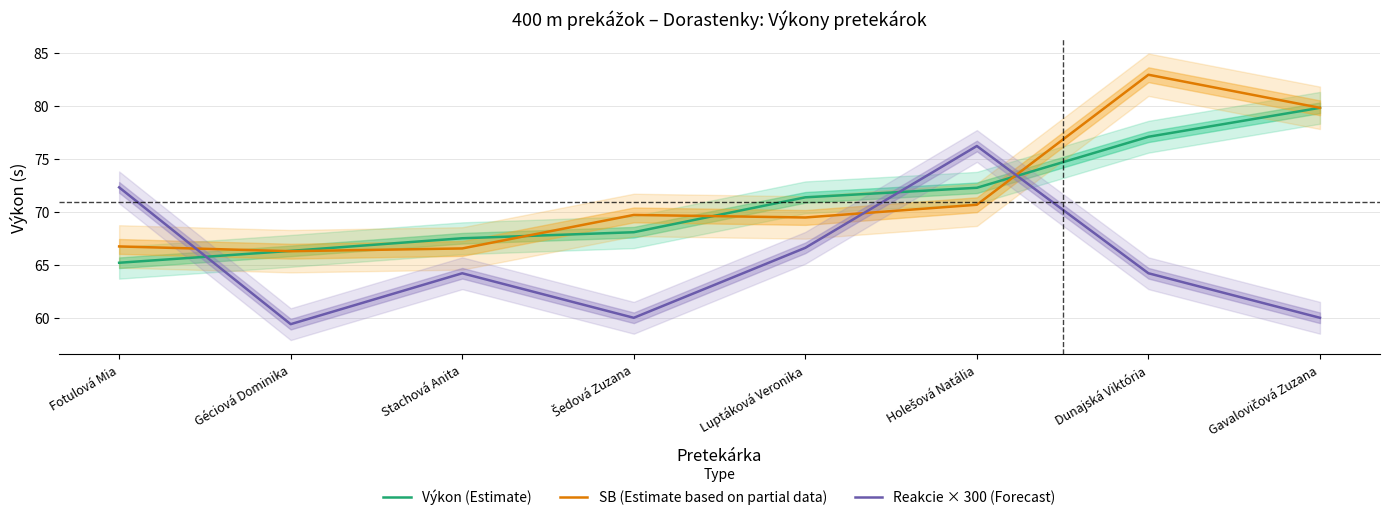

What is the value of the Reakcie × 300 (Forecast) point at the 4th from the left?

60.0